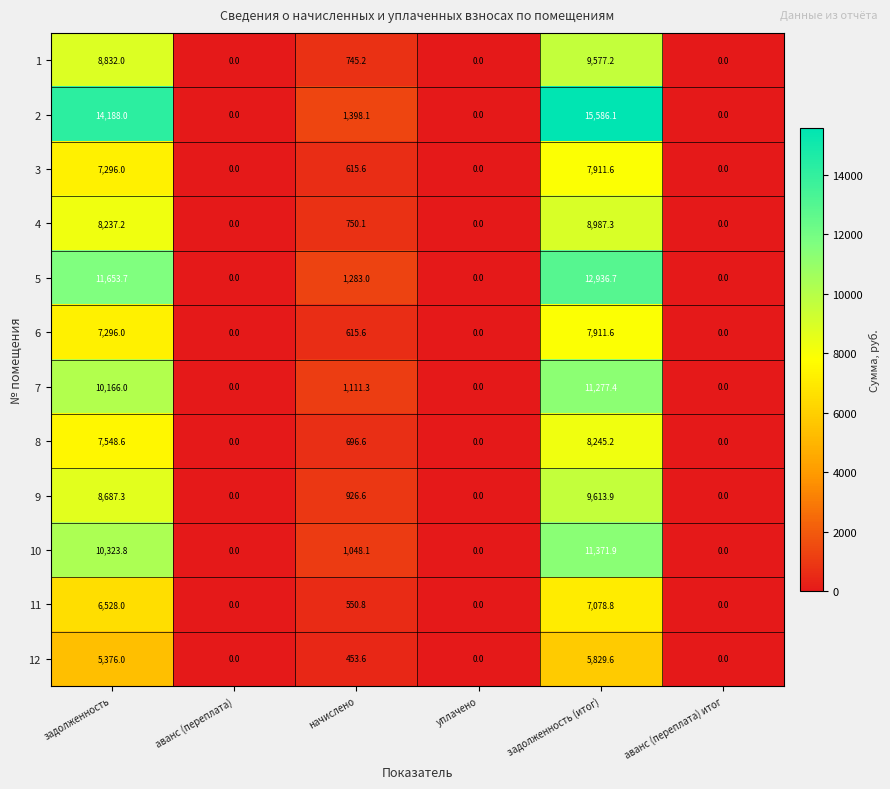

Which series has the widest spread of values?

2